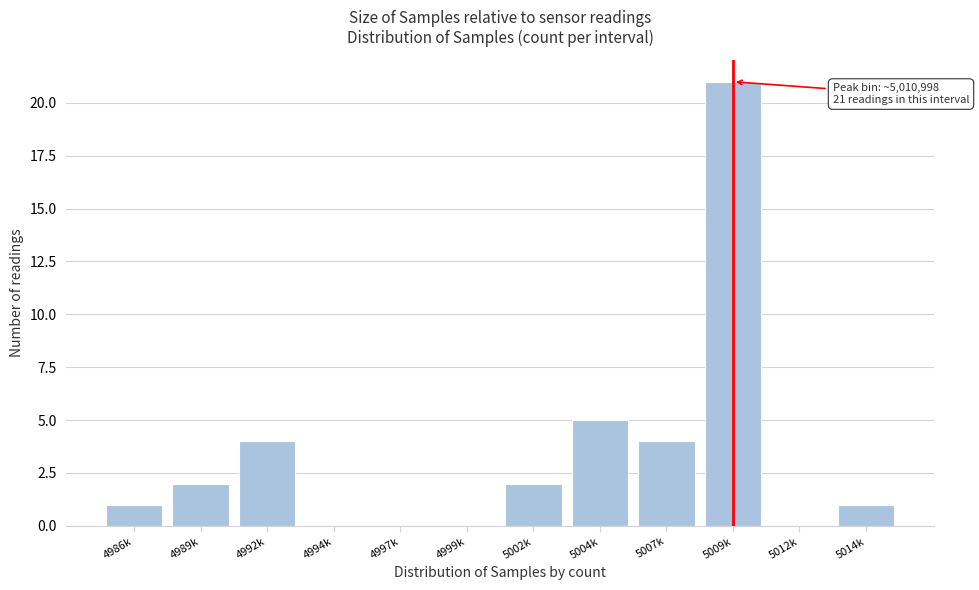

Reading right to left, transcribe all the data shown in this chart.

5014k=1	5012k=0	5009k=21	5007k=4	5004k=5	5002k=2	4999k=0	4997k=0	4994k=0	4992k=4	4989k=2	4986k=1